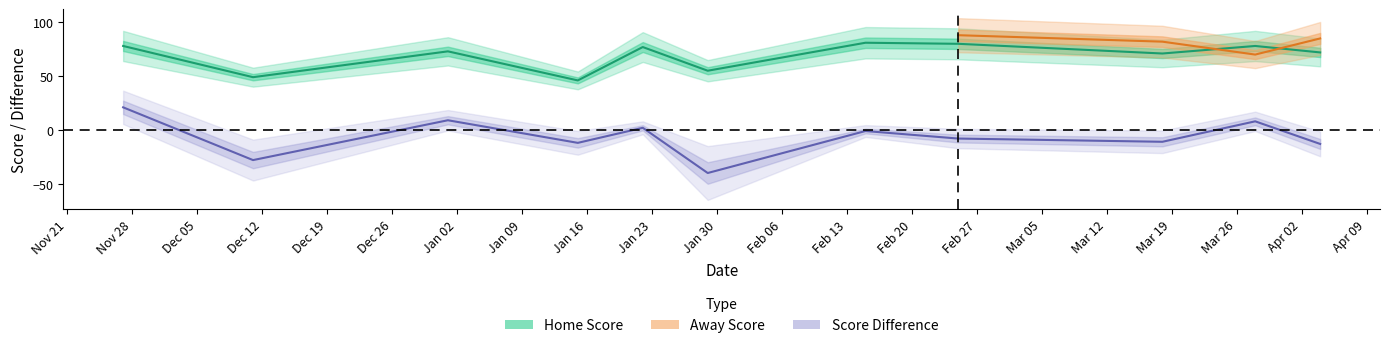

True or false: the data shows 49 at 11-12-2023.

True